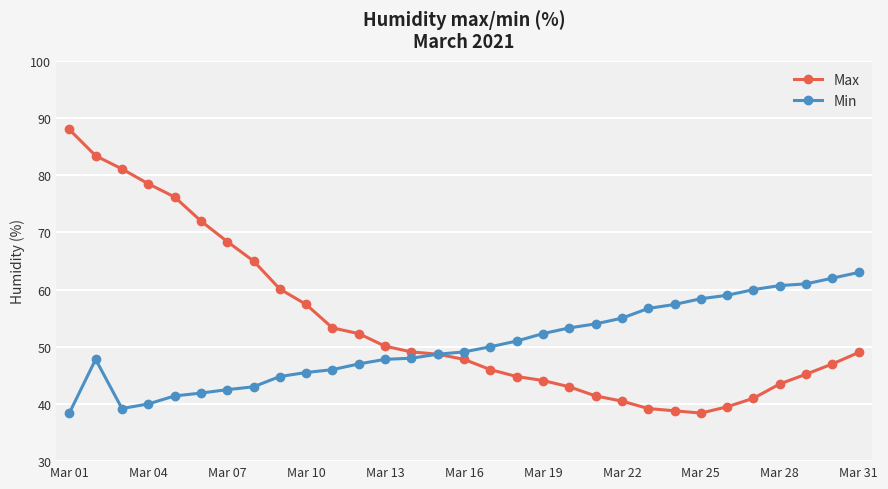

At how many categories does at least one series exceed 73?

5